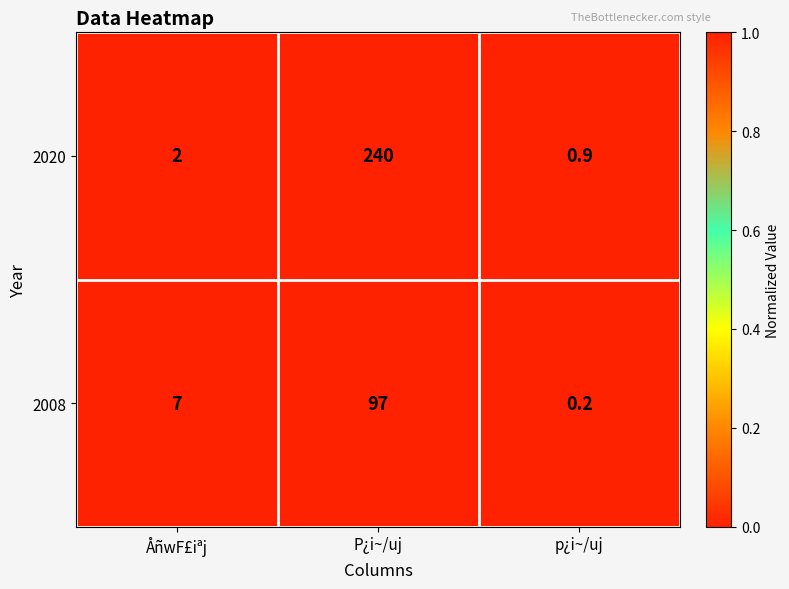

True or false: 2008 has a value of 97.0 at P¿i~/uj.

True